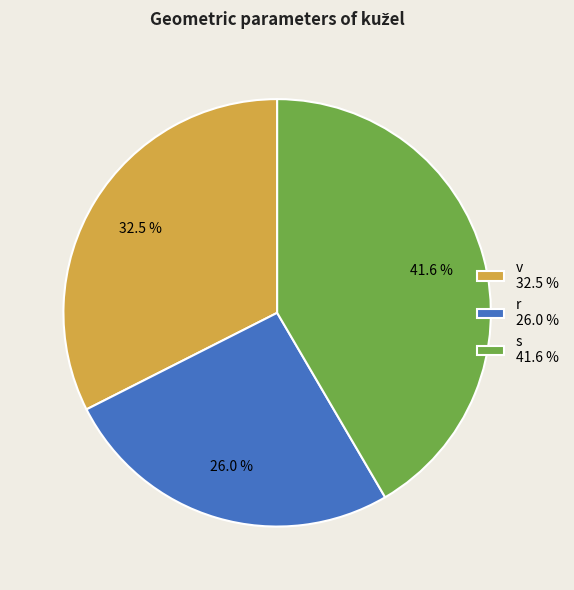

Between v 32.5 % and r 26.0 %, which is larger?

v 32.5 %